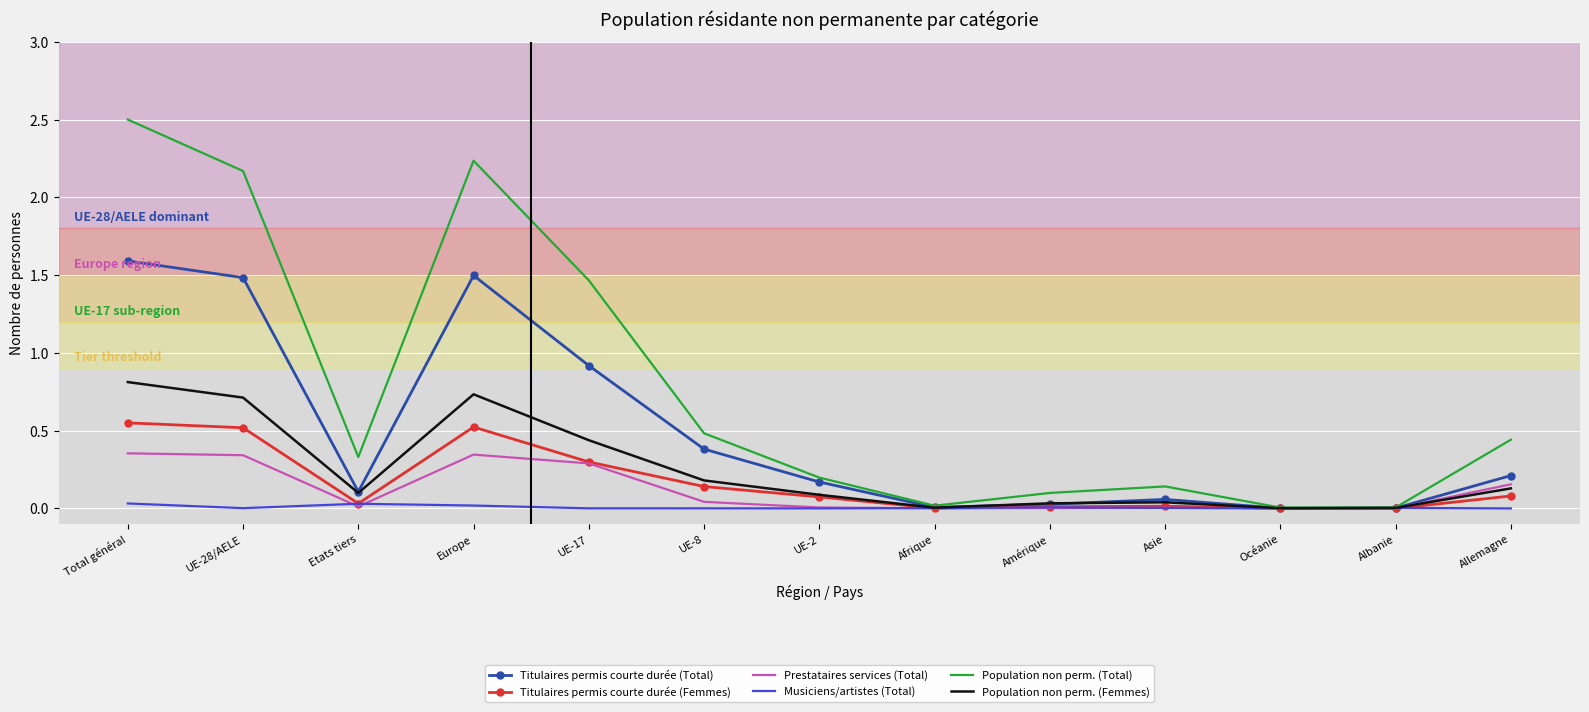

Where is the first local minimum for Population non perm. (Femmes)?

Etats tiers